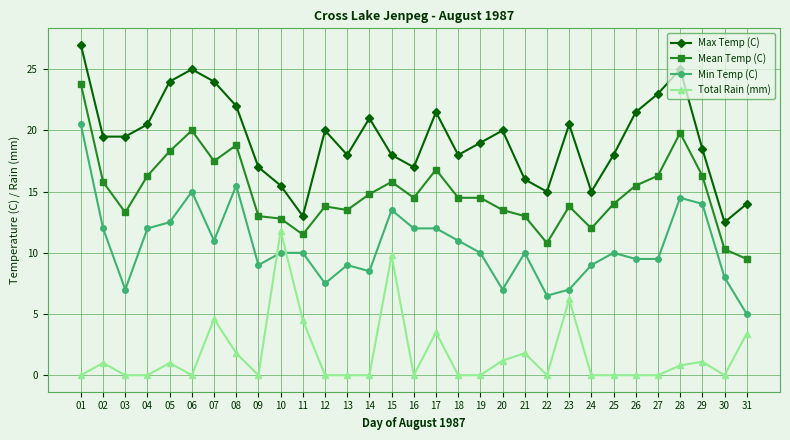

What is the spread (max minus min) of values at 06?

25.0